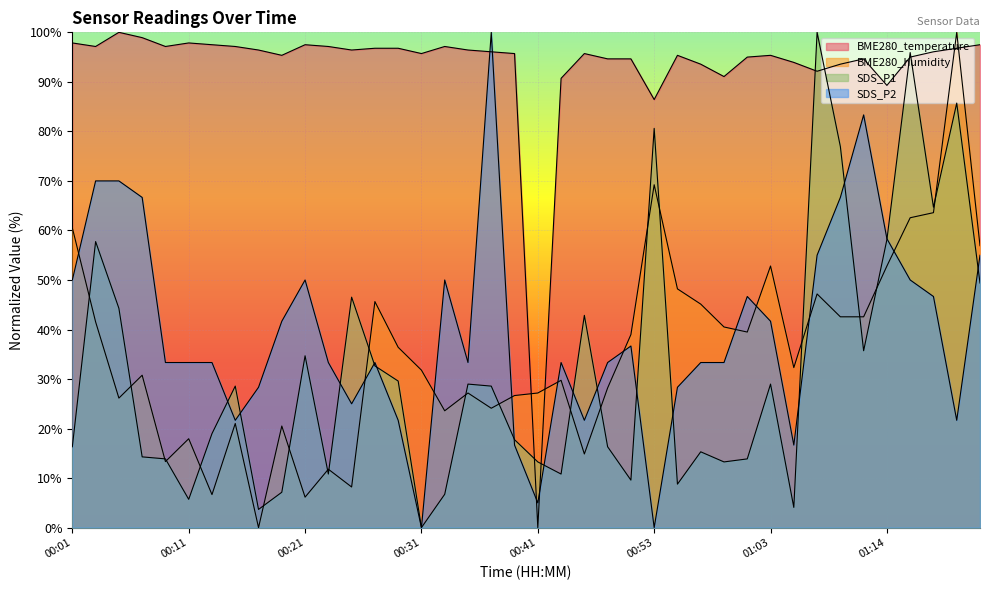

How many values in SDS_P1 are above zero?

39